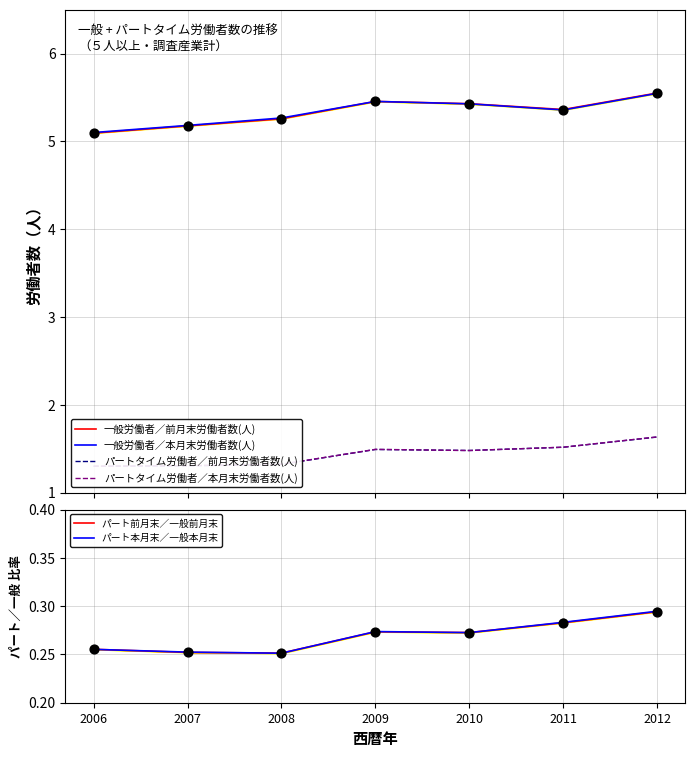

Which series reaches the minimum Y coordinate?

パート本月末／一般本月末